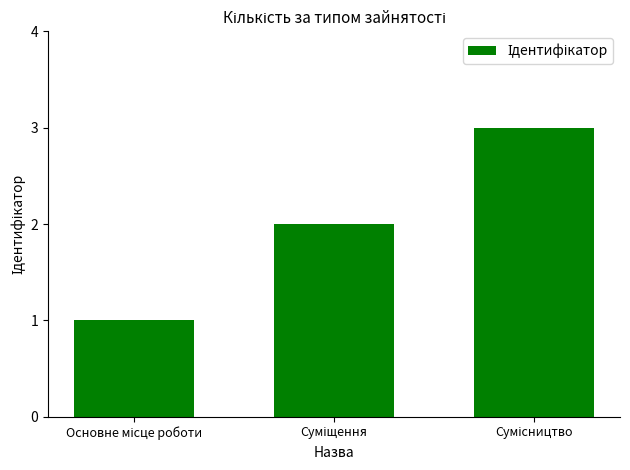

What is the sum of all values?

6